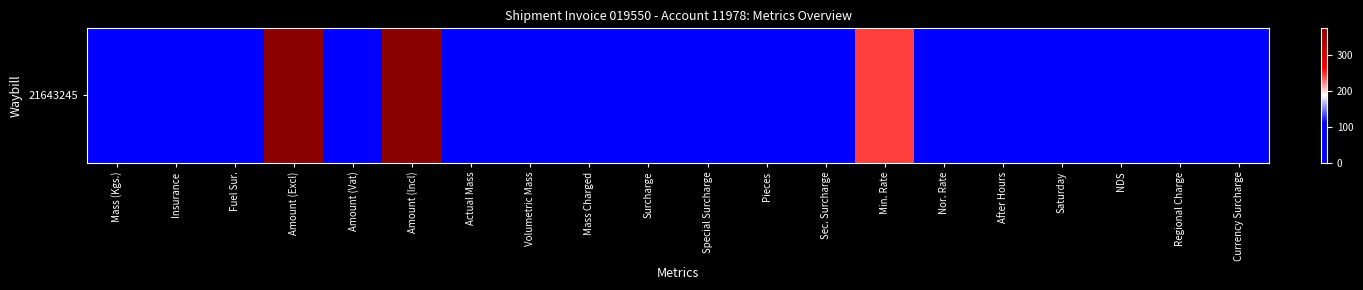

How many categories are shown in the chart?

20